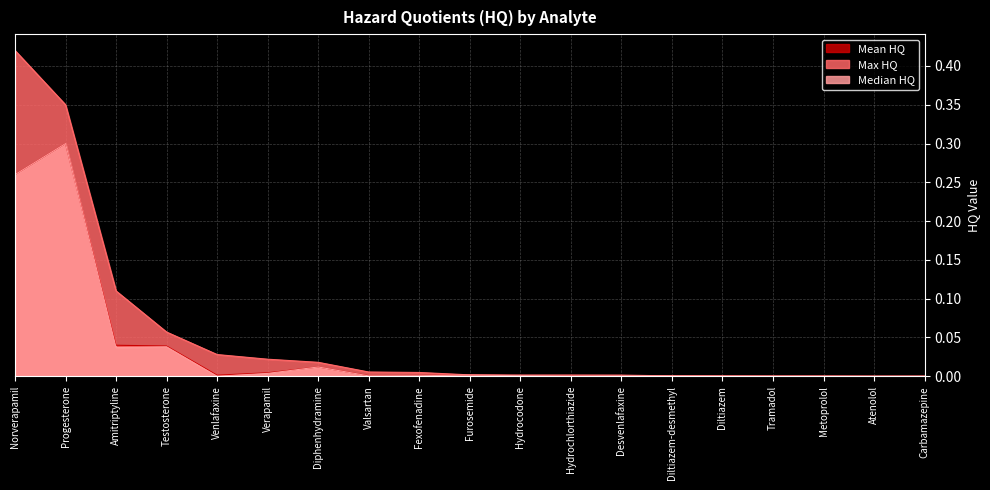

The Median HQ series shows 0.0 at Atenolol. True or false?

True